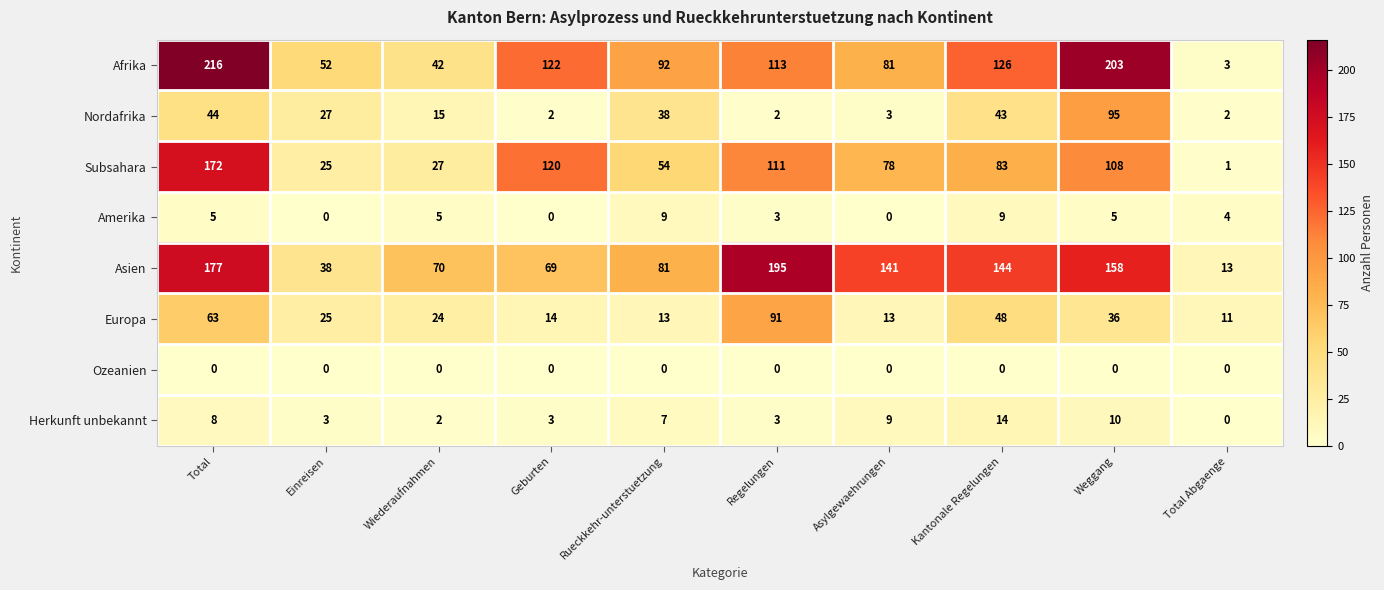

At which category is the sum across all series the highest?

Total